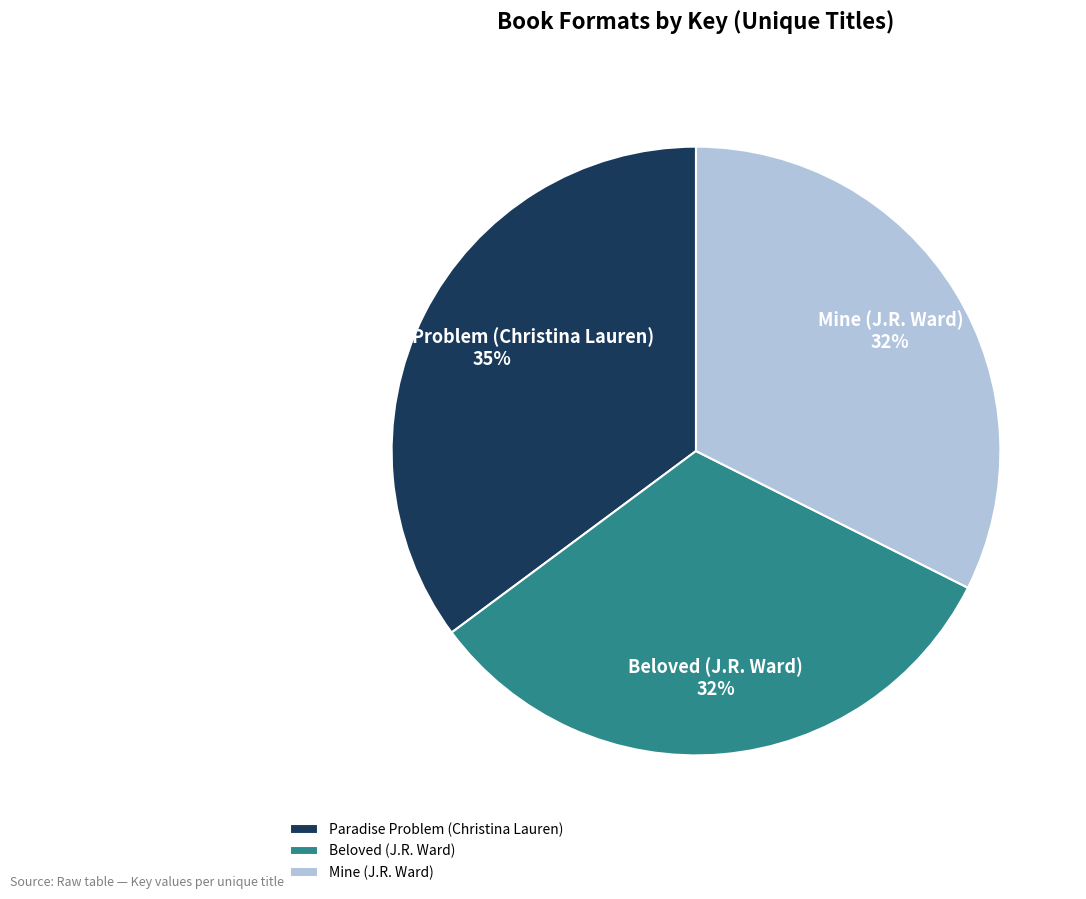

Is it true that Beloved (J.R. Ward) is 32% of the pie?

True